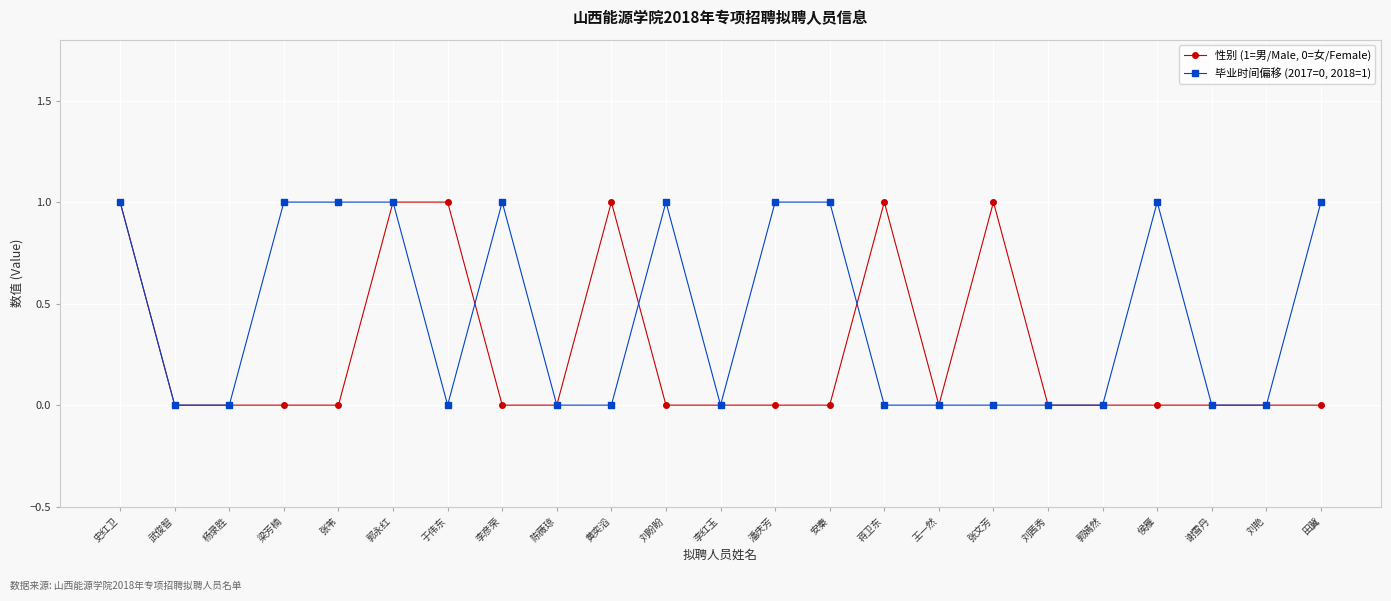

The value of 毕业时间偏移 (2017=0, 2018=1) at 谢雪丹 is 1. True or false?

False